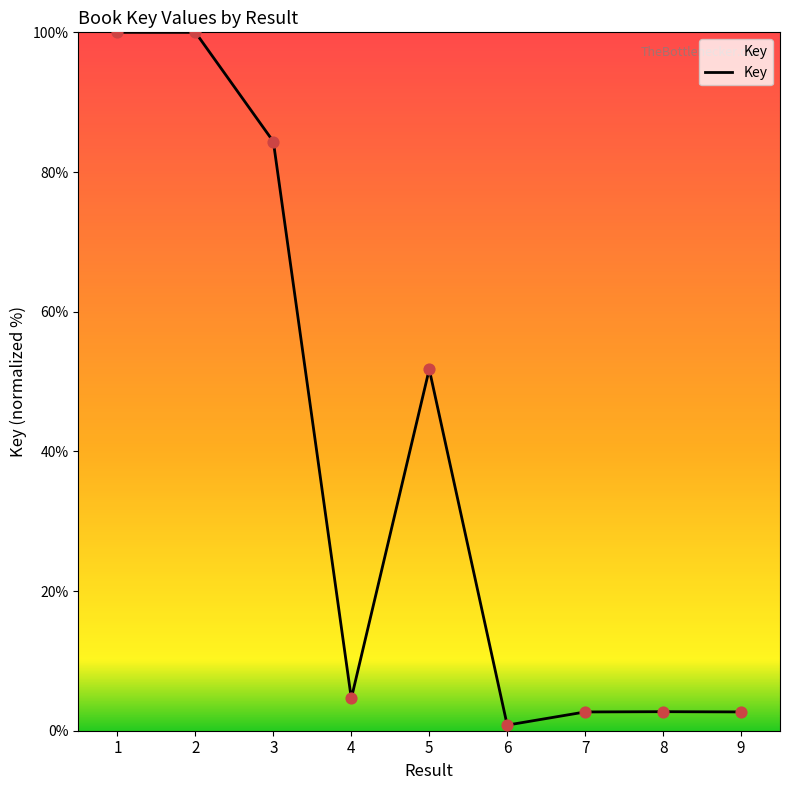

Between 4 and 7, which is larger?

4